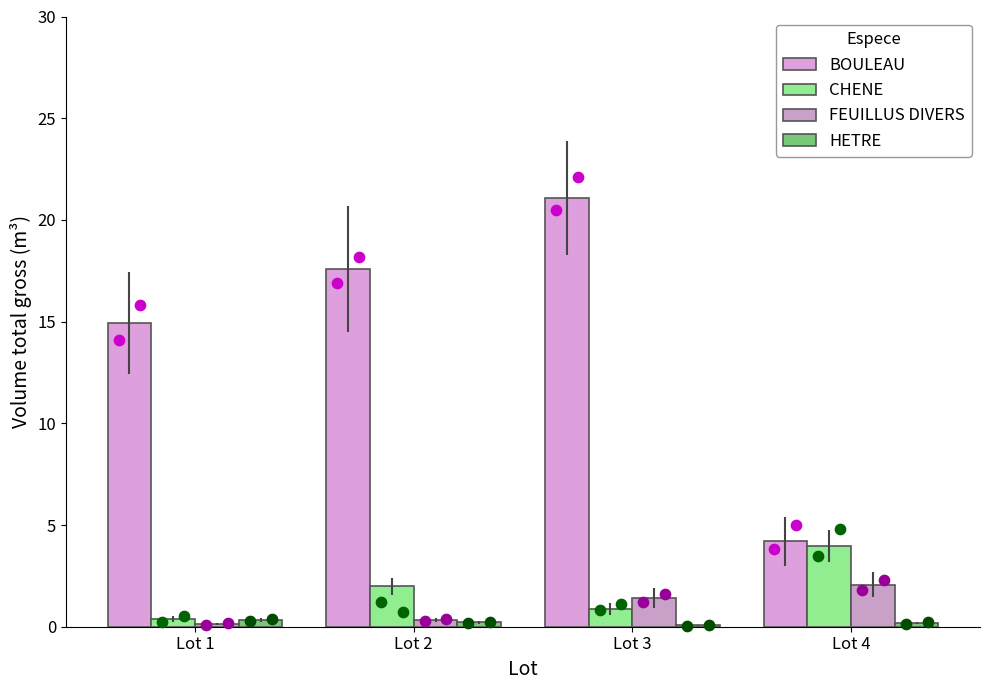

Which series has the widest spread of Y values?

BOULEAU